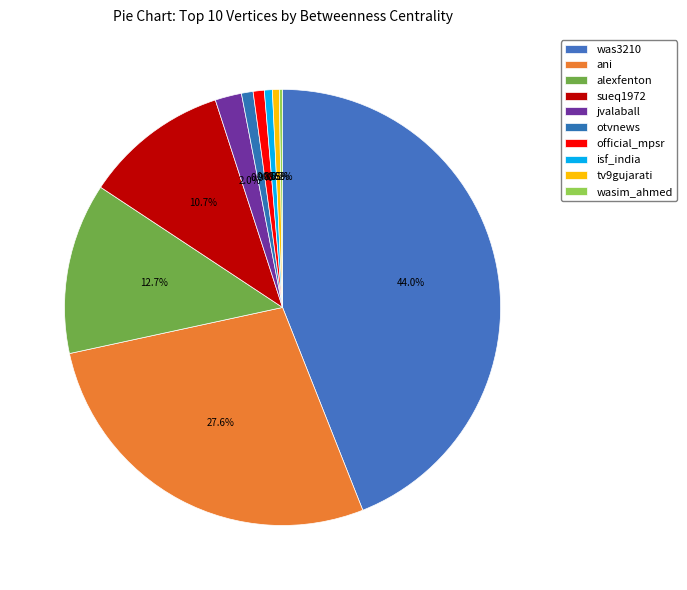

To the nearest percent, what portion does alexfenton represent?

13%